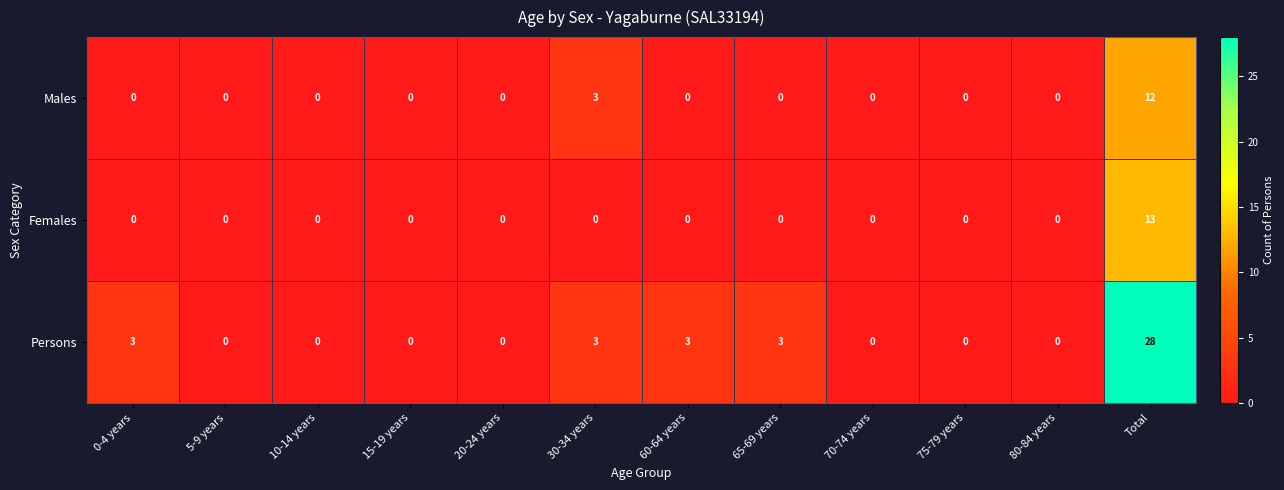

What is the difference between the maximum and minimum values in the Males series?

12